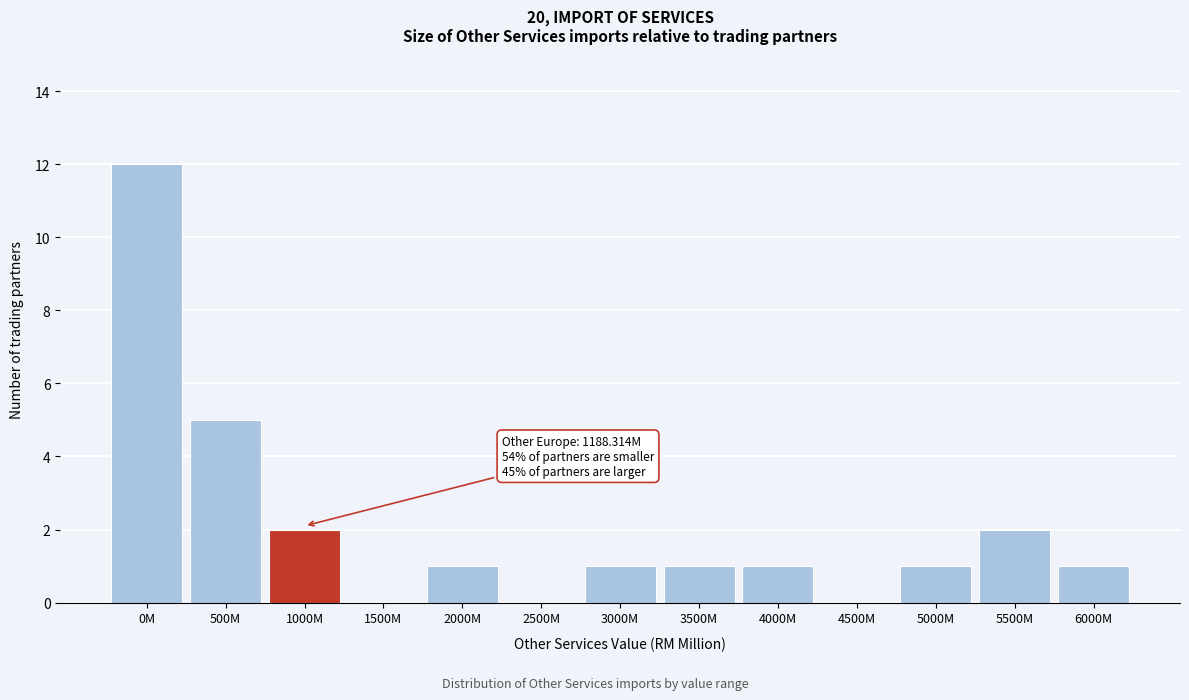

Reading left to right, list all the values displayed in this chart.

0M=12	500M=5	1000M=2	1500M=0	2000M=1	2500M=0	3000M=1	3500M=1	4000M=1	4500M=0	5000M=1	5500M=2	6000M=1